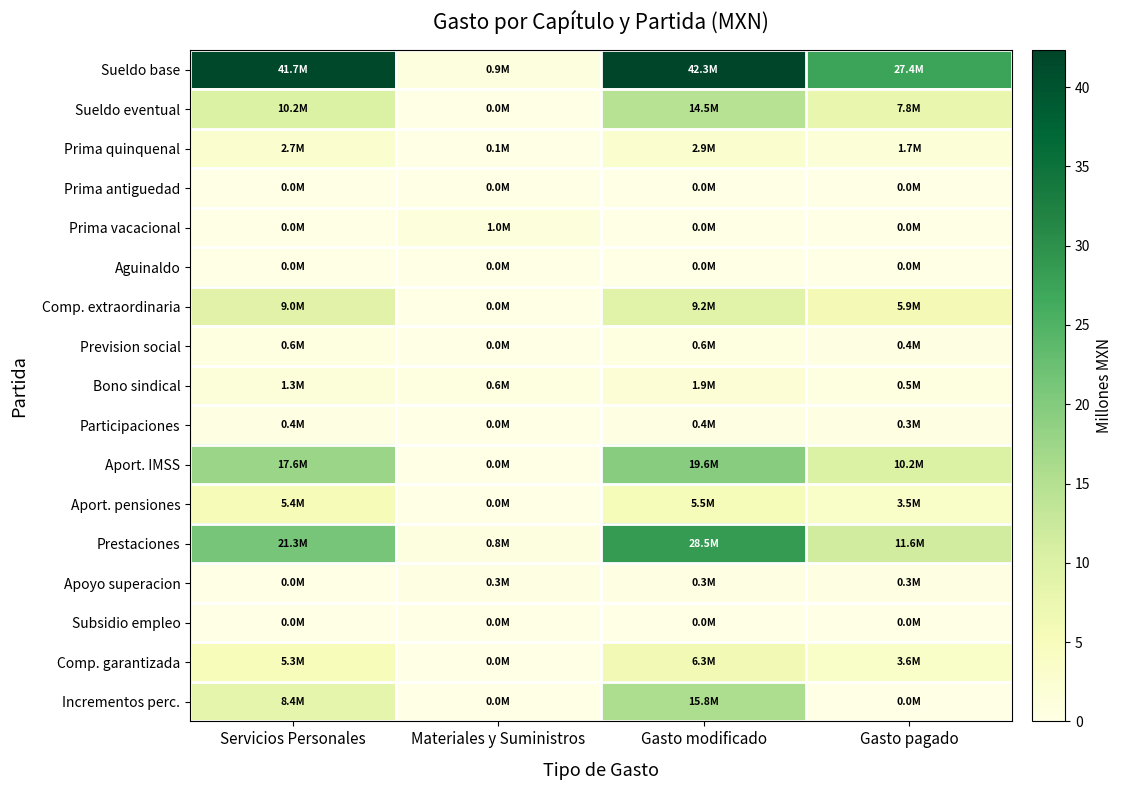

At how many categories does at least one series exceed 36?

2